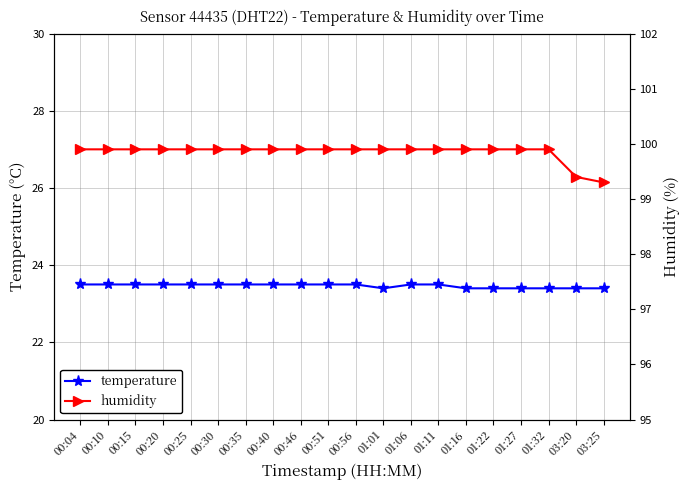

Which series has the largest range (max minus min)?

humidity